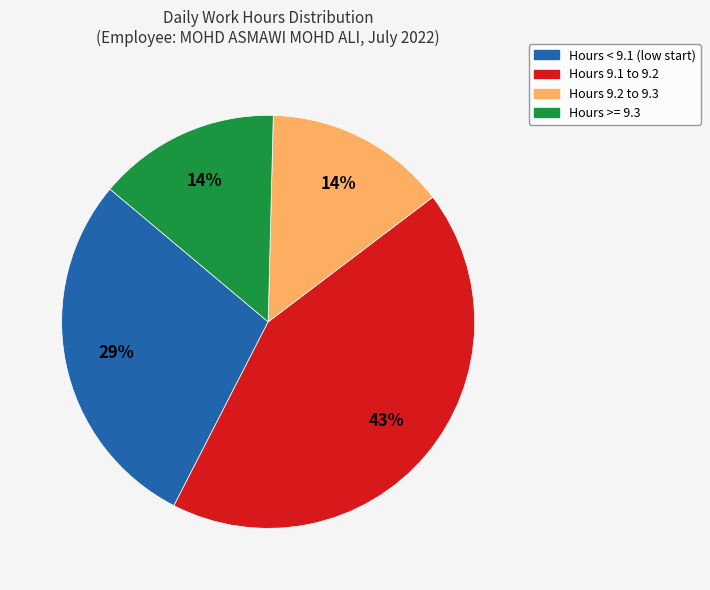

Is there any slice that represents more than half of the pie?

No